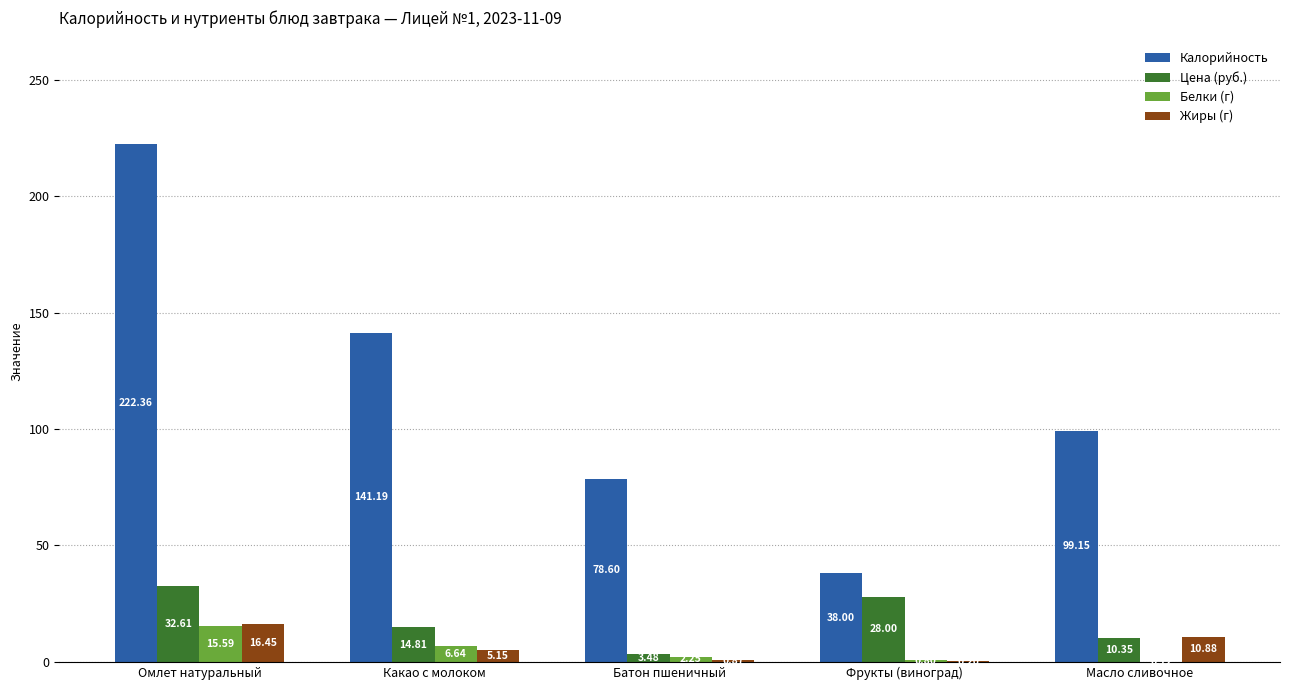

True or false: Жиры (г) has a value of 10.9 at Масло сливочное.

True